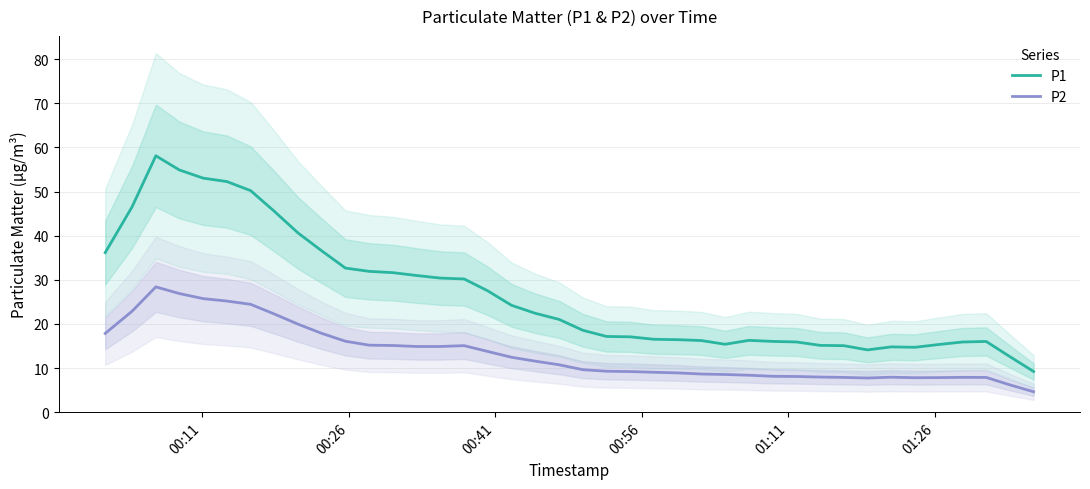

Reading right to left, transcribe all the data shown in this chart.

P1: 9.2	12.6	16.0	15.9	15.3	14.7	14.8	14.1	15.1	15.1	15.9	16.0	16.3	15.4	16.2	16.4	16.5	17.1	17.2	18.6	21.0	22.4	24.2	27.5	30.2	30.4	31.0	31.6	31.9	32.7	36.6	40.6	45.5	50.2	52.3	53.0	54.9	58.1	46.5	36.2
P2: 4.6	6.2	7.9	7.9	7.8	7.8	7.9	7.7	7.9	8.0	8.1	8.1	8.4	8.5	8.6	8.9	9.0	9.2	9.3	9.6	10.7	11.6	12.4	13.8	15.1	14.9	14.9	15.1	15.2	16.1	17.9	19.9	22.3	24.4	25.2	25.7	26.9	28.4	22.9	17.9